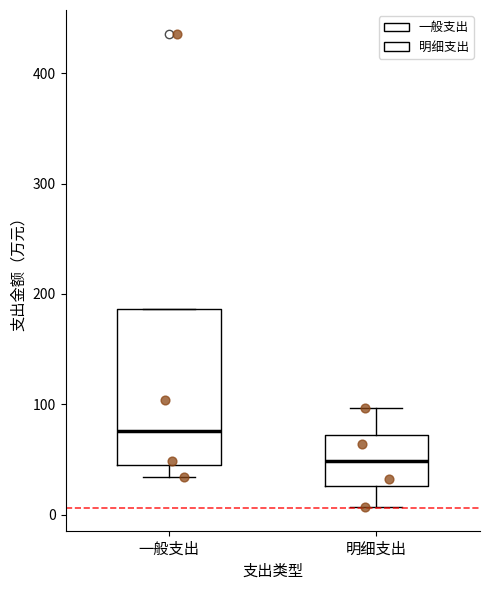

Which box's median line is the lowest?

明细支出